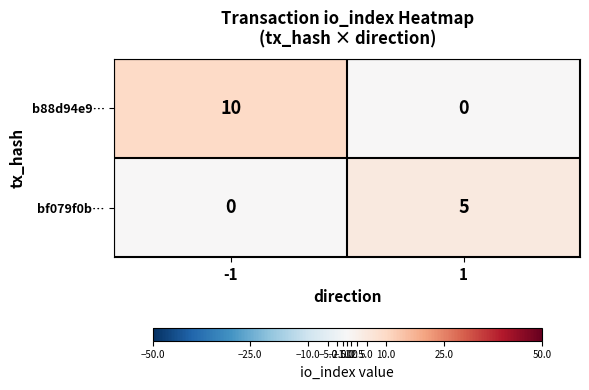

Between -1 and 1, which series saw the biggest shift?

b88d94e9…